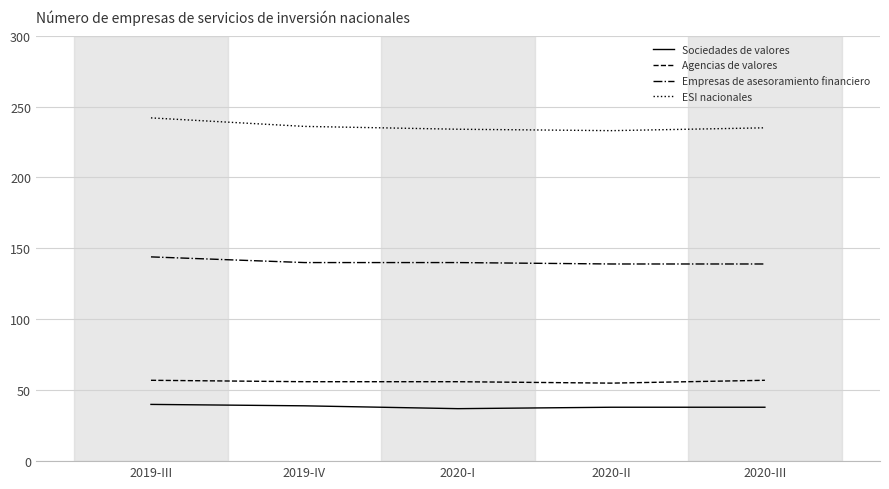

What position from the right is 2020-I?

3